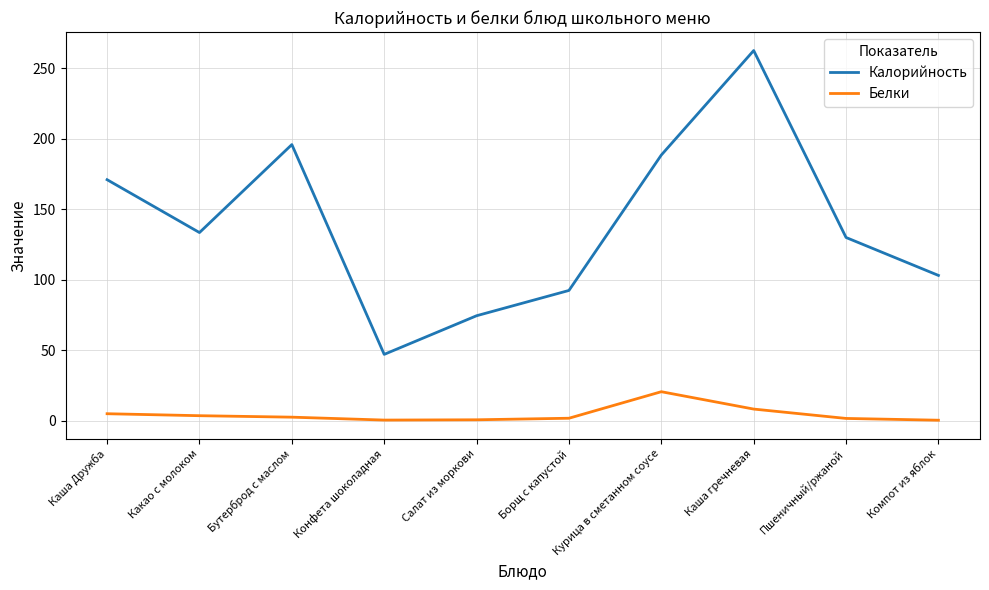

Which series has the widest spread of values?

Калорийность